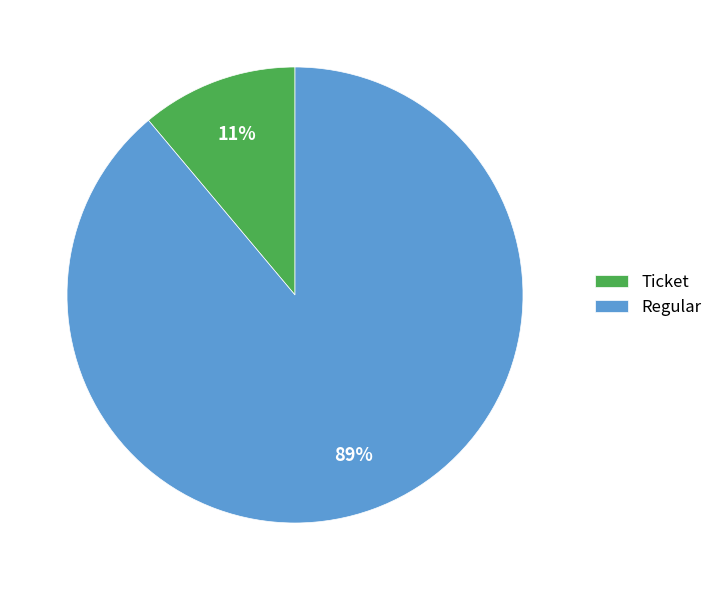

How many slices are in this pie chart?

2